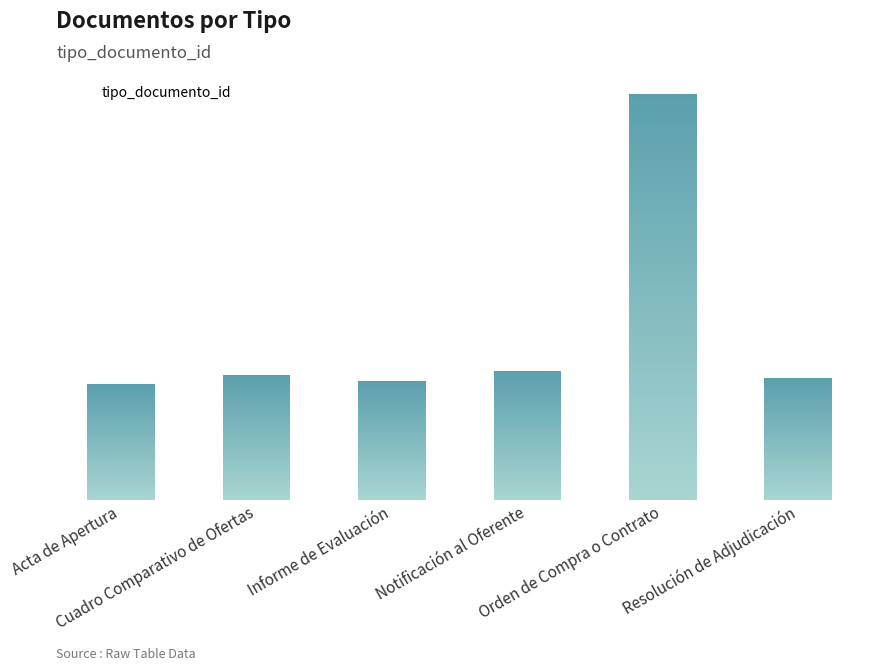

What is the sum of the values at Orden de Compra o Contrato and Informe de Evaluación?

159